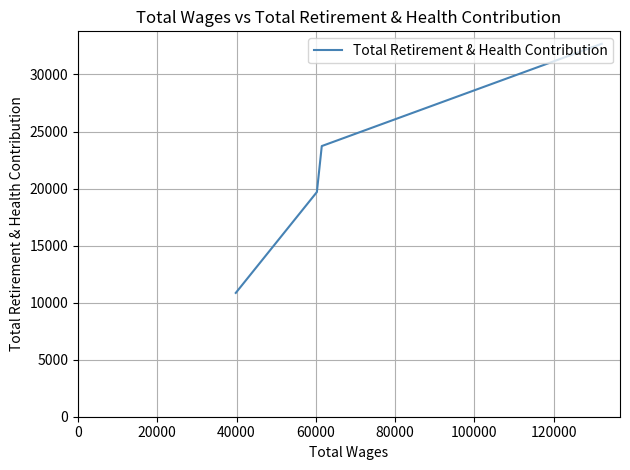

What is the minimum value shown in the chart?

10853